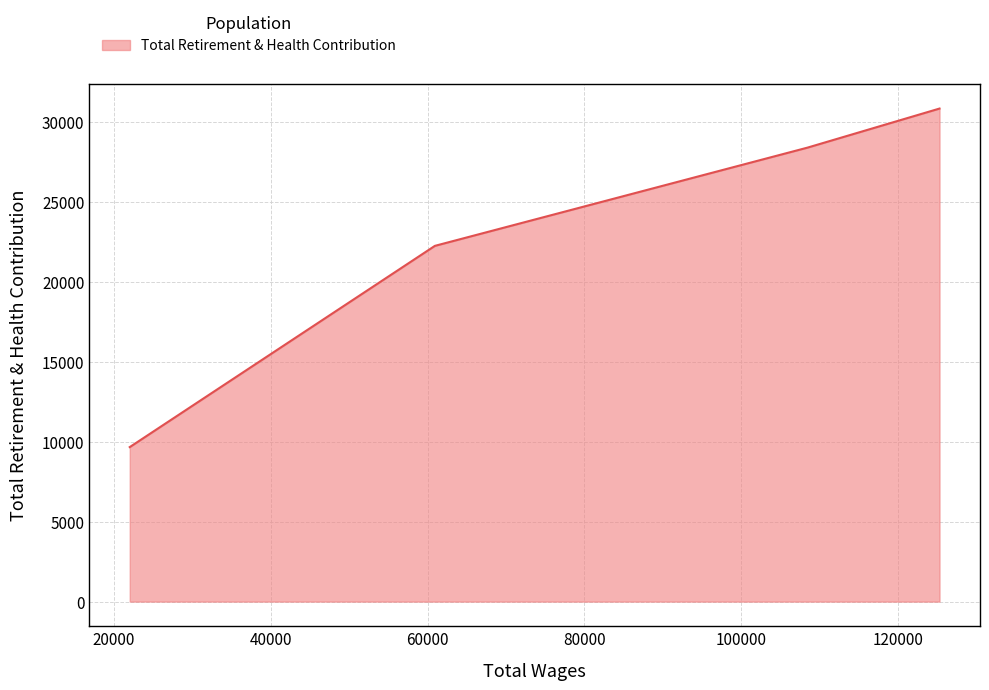

What is the sum of all values?

91112